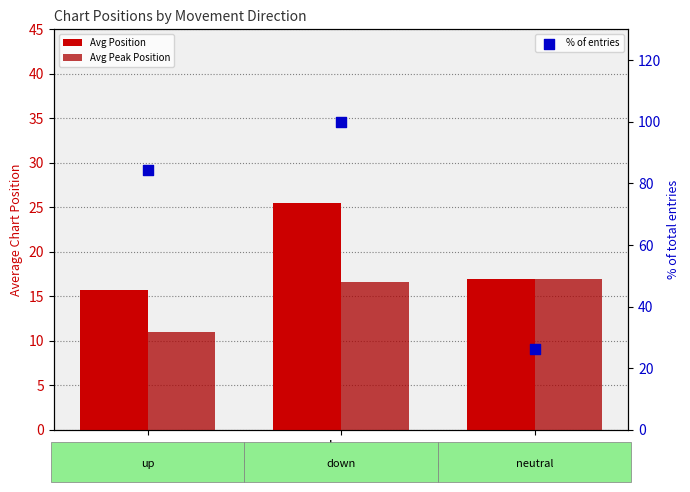

What is the total value across all series at down?

142.1